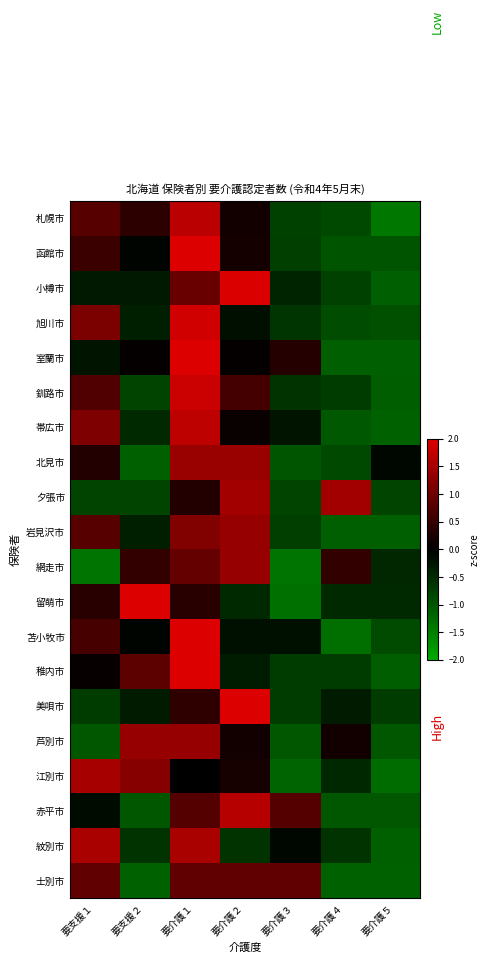

Count the number of categories in the chart.

7